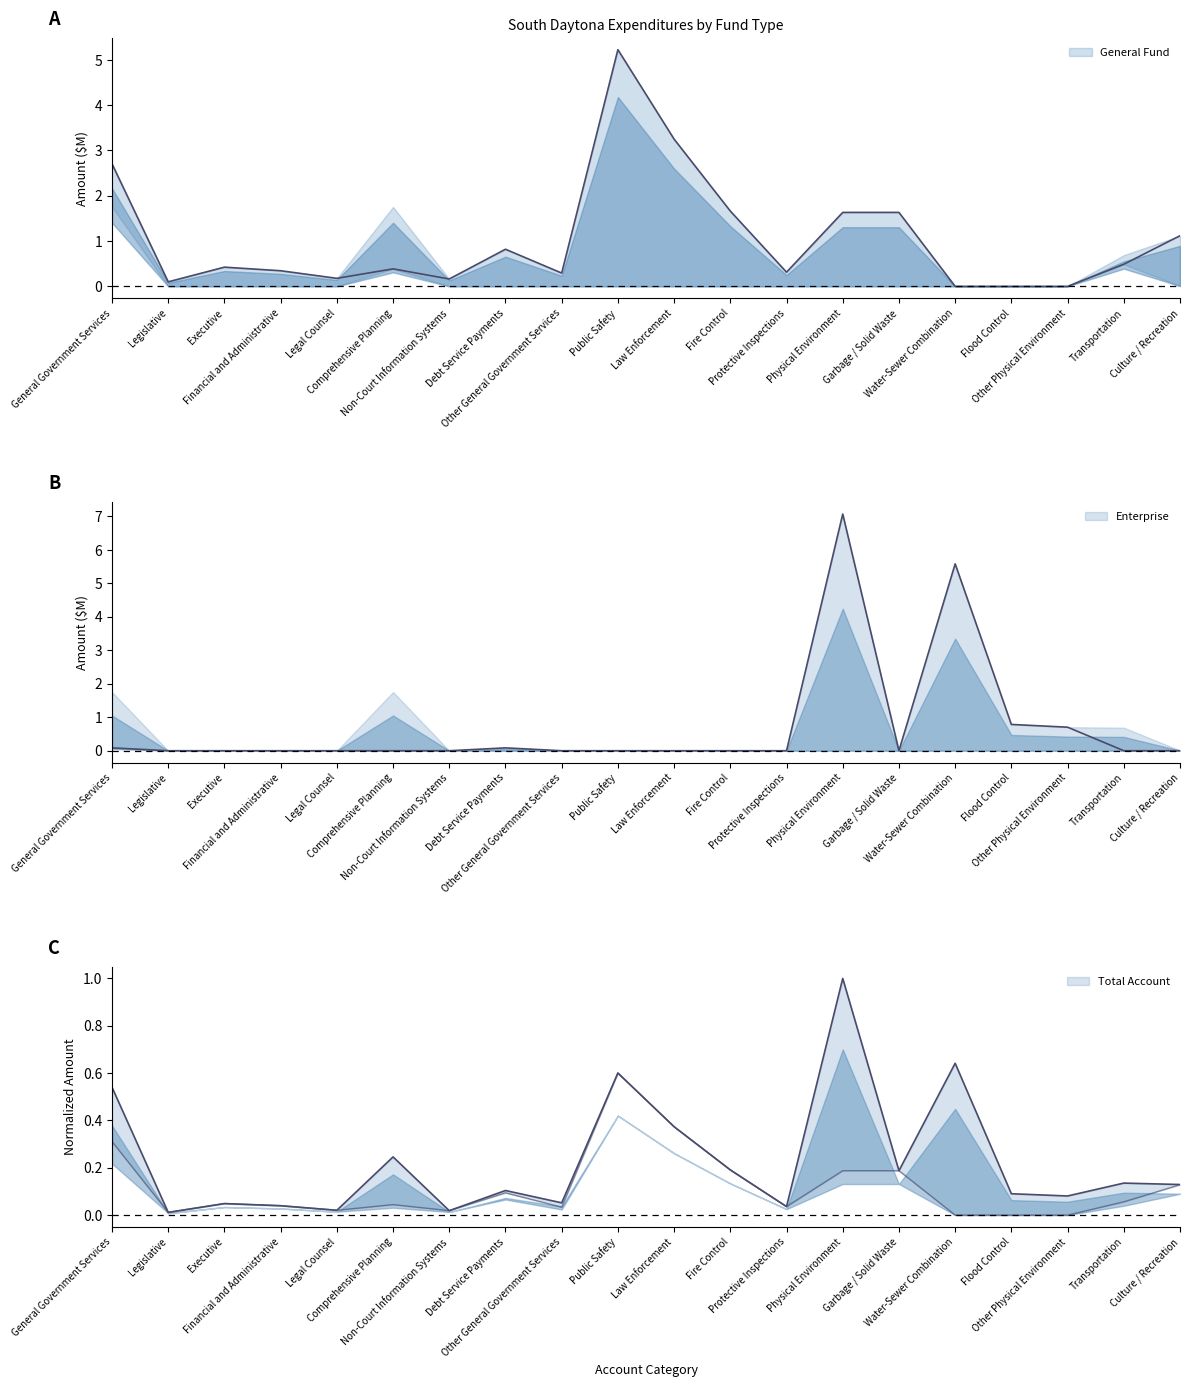

What is the sum of all General Fund values?

20.7